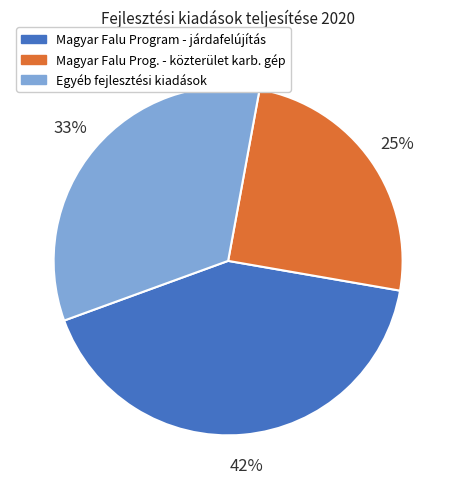

To the nearest percent, what is the difference between the largest and smallest slice percentages?

17%